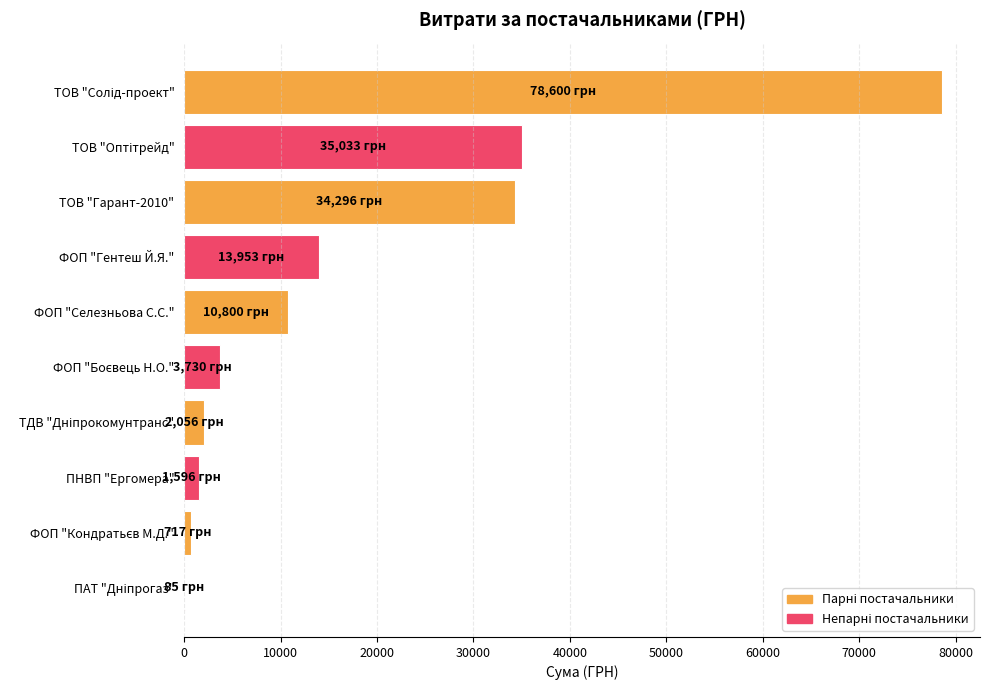

What is the greatest value displayed?

78600.0